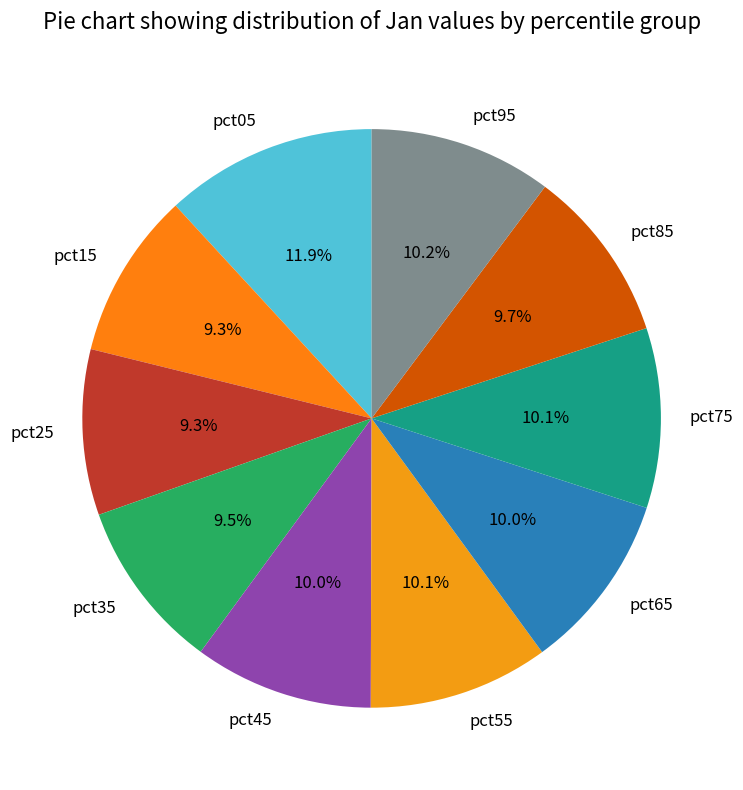

How many slices are in this pie chart?

10